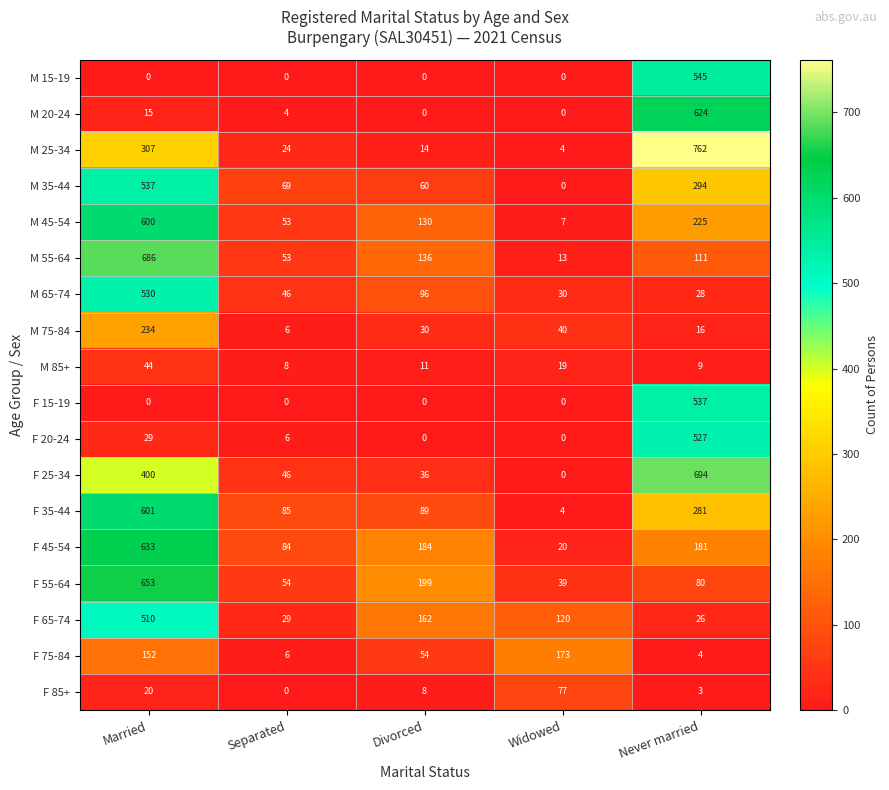

What is the sum of all F 35-44 values?

1060